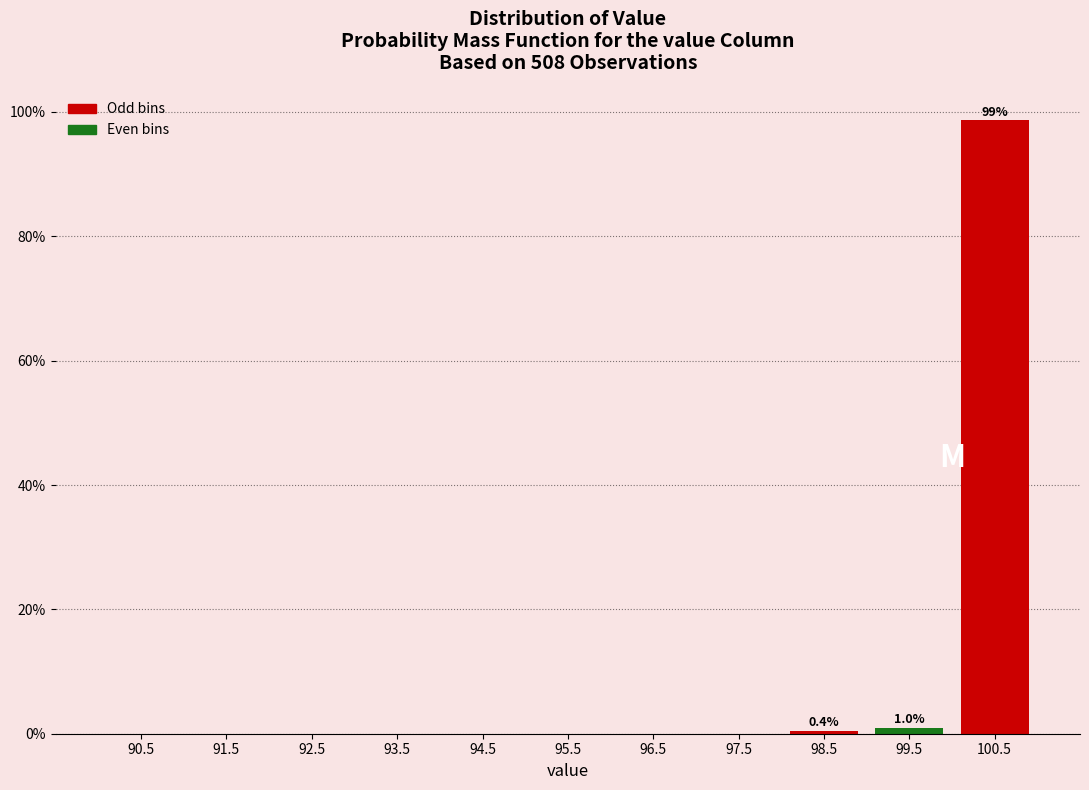

Which range on the x-axis has the tallest bar?

100 to 101